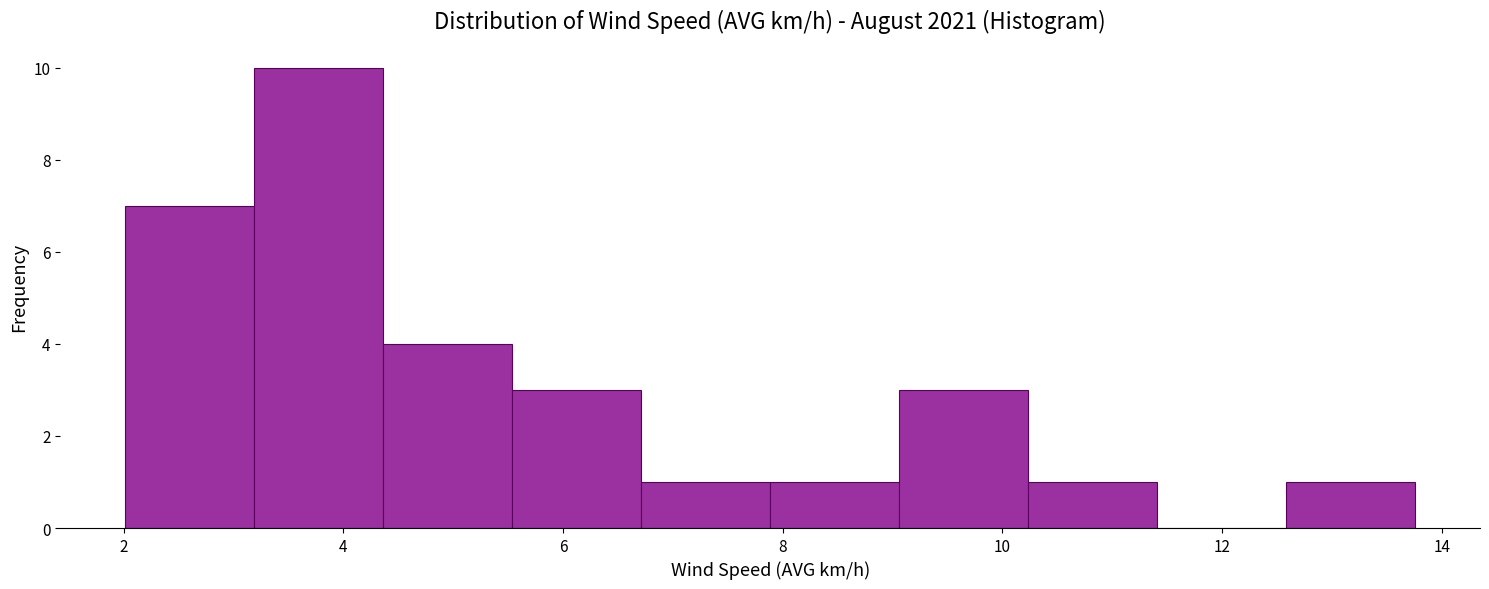

Over which range of the x-axis is the bar tallest?

3.2 to 4.4